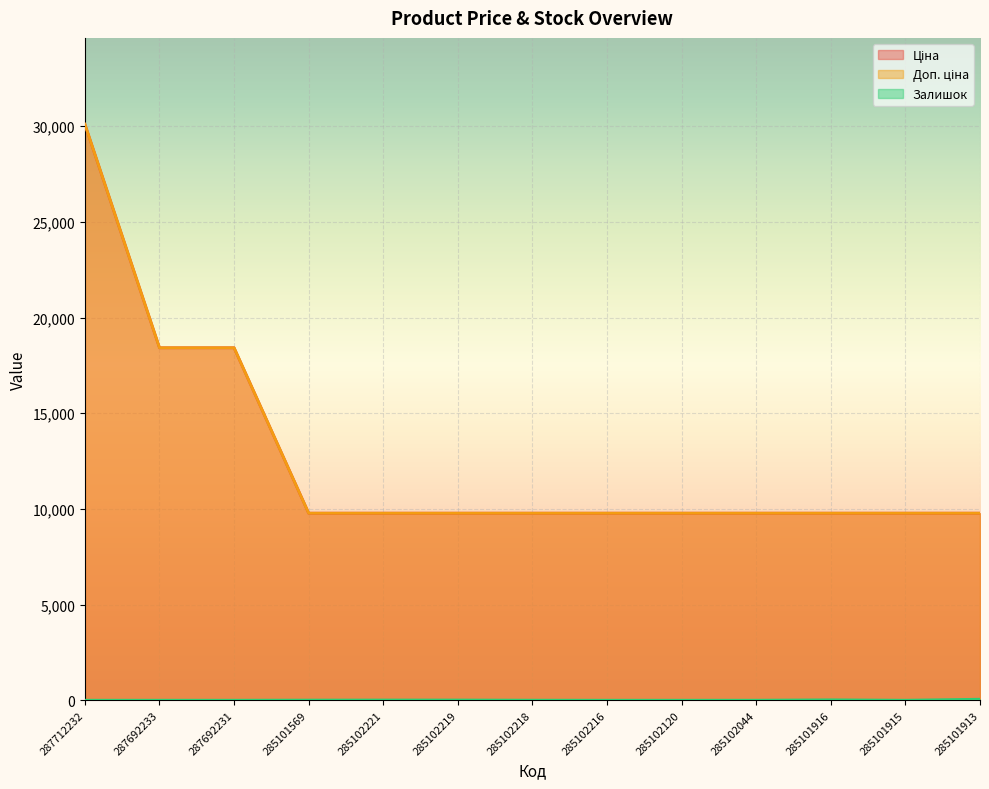

What is the lowest value of the Ціна series?

9775.5